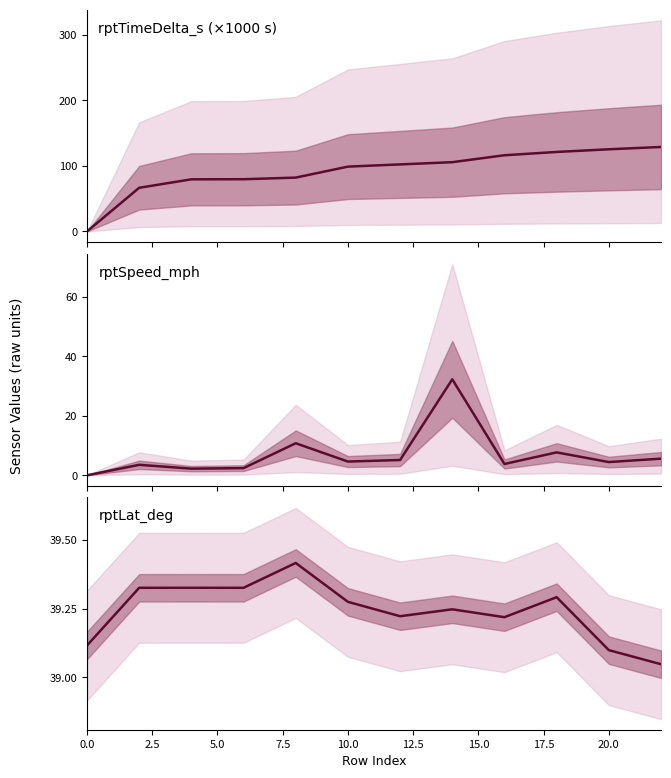

Between 7.5 and 15.0, which series saw the biggest shift?

rptTimeDelta_s